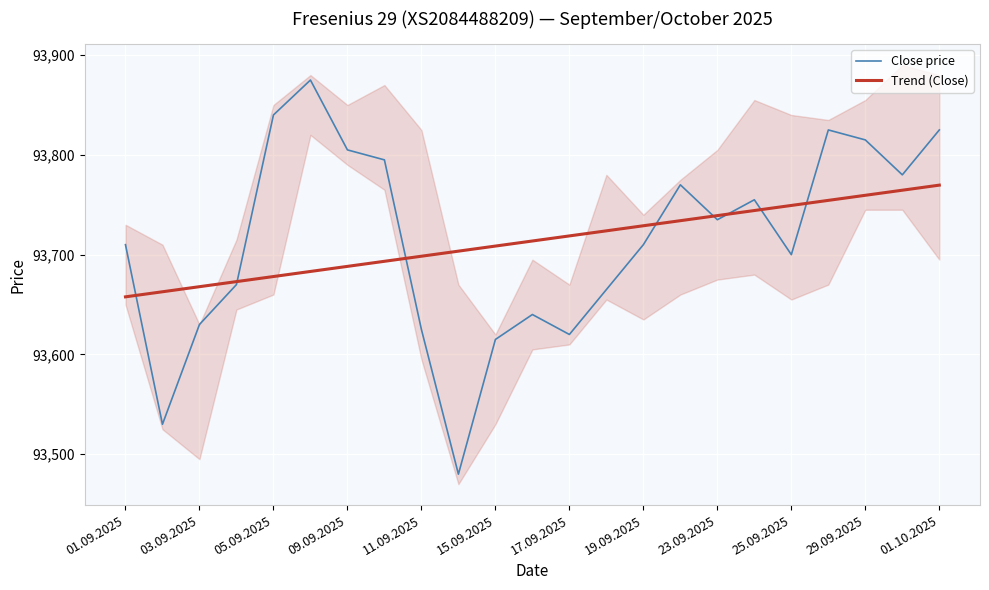

What is the difference between the Close price values at 01.10.2025 and 17.09.2025?

205.0